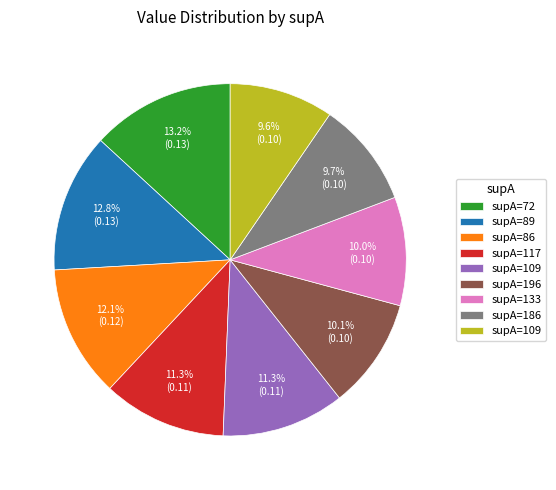

Is there any slice that represents more than half of the pie?

No